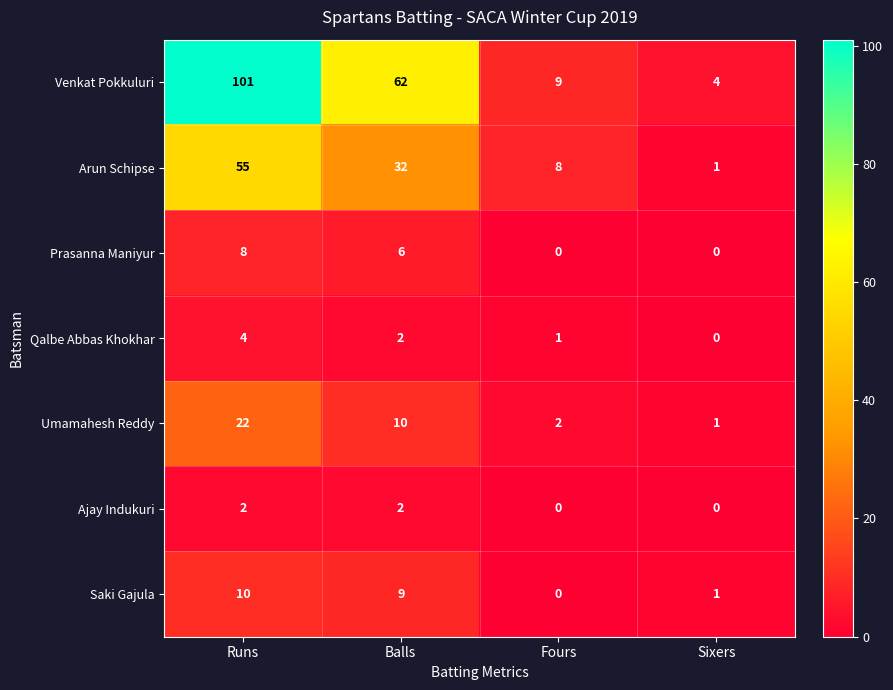

The Ajay Indukuri series shows 0 at Fours. True or false?

True